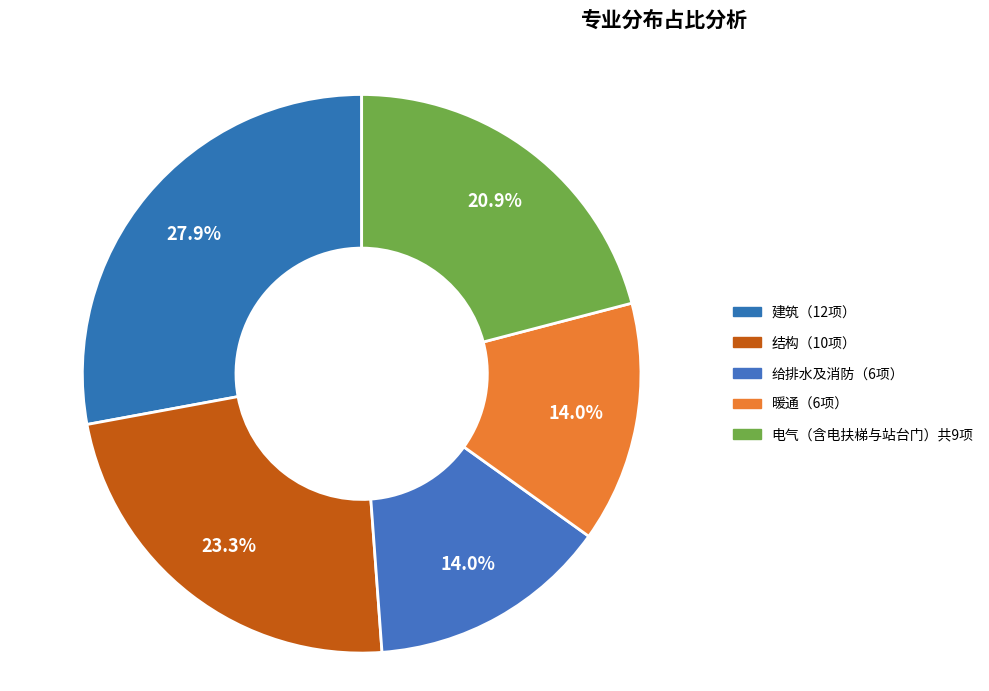

Count the number of slices in the pie.

5